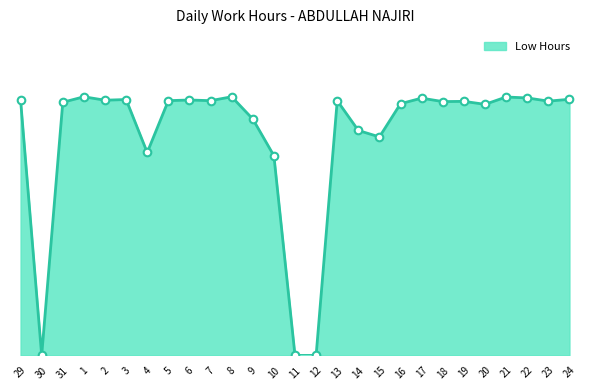

Approximately how many times larger is the value at 20 compared to 5?

1.0